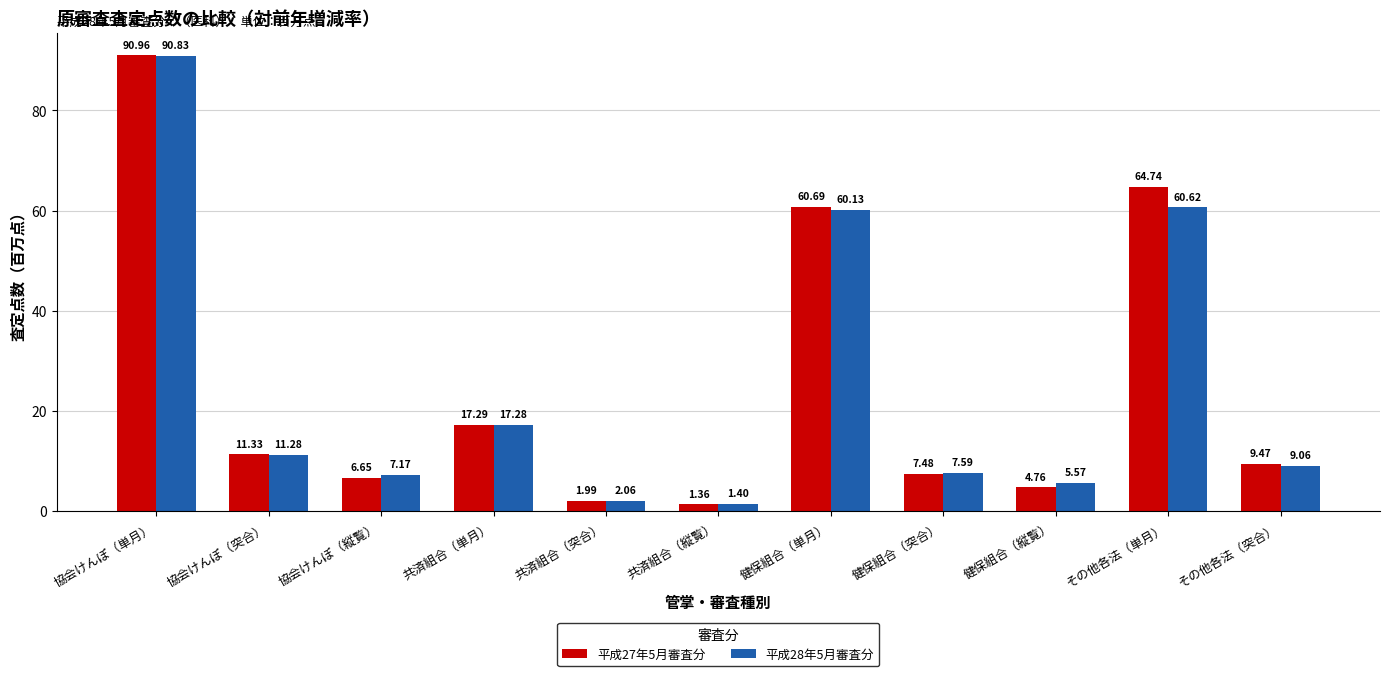

Which series changed the most between 協会けんぽ（縦覧） and 健保組合（縦覧）?

平成27年5月審査分